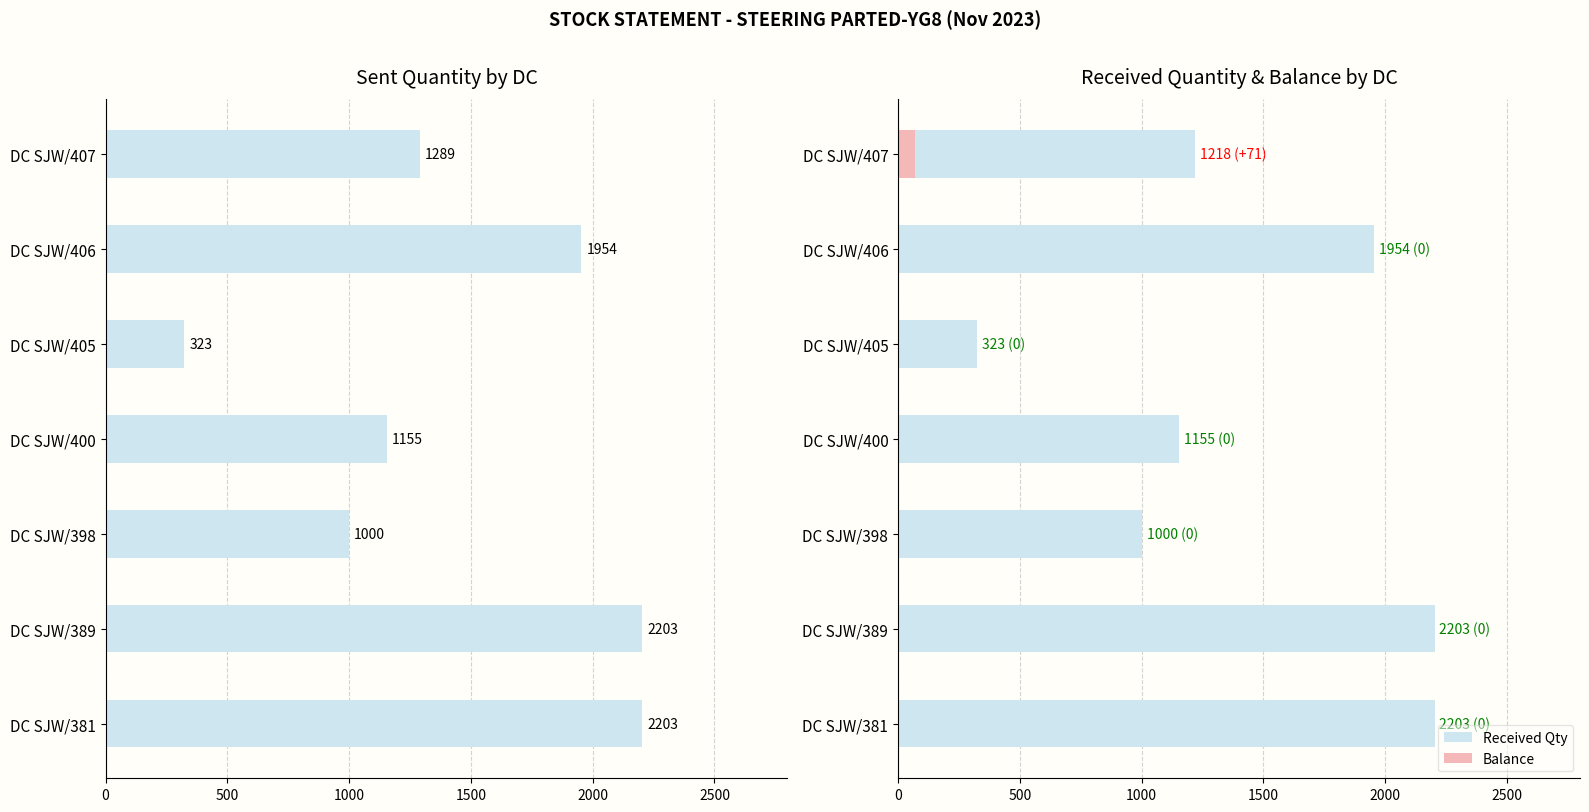

List the series in order of their peak value, lowest first.

Balance, Sent Qty, Received Qty